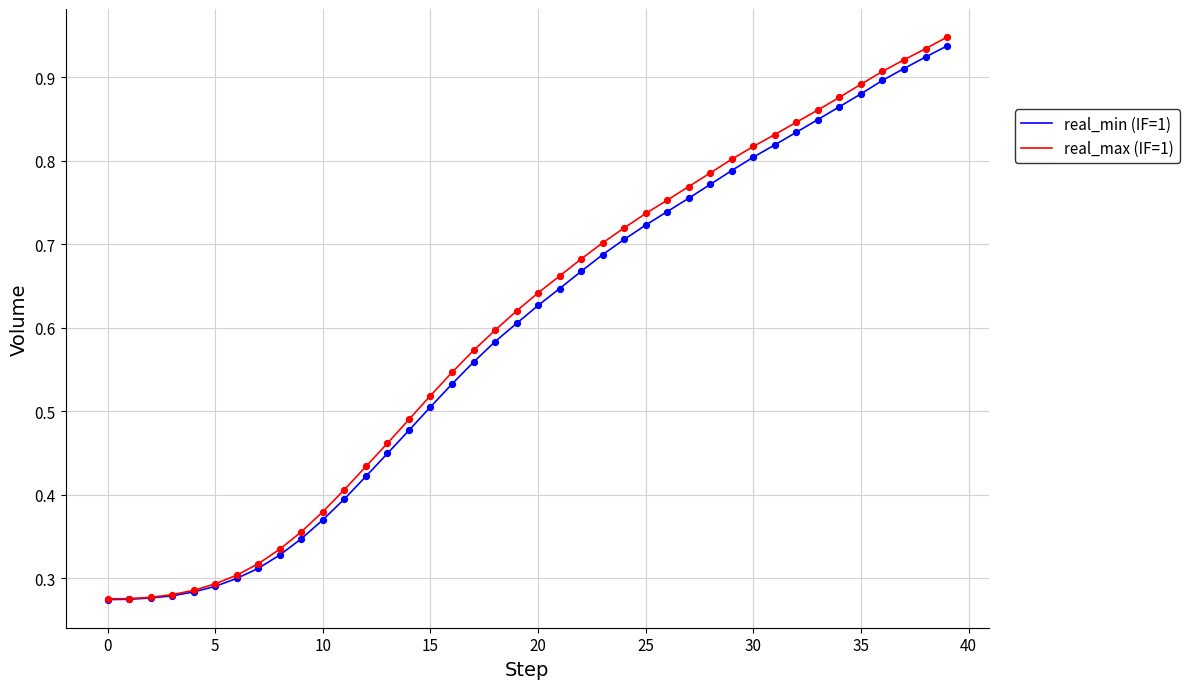

Which series has the largest range (max minus min)?

real_max (IF=1)